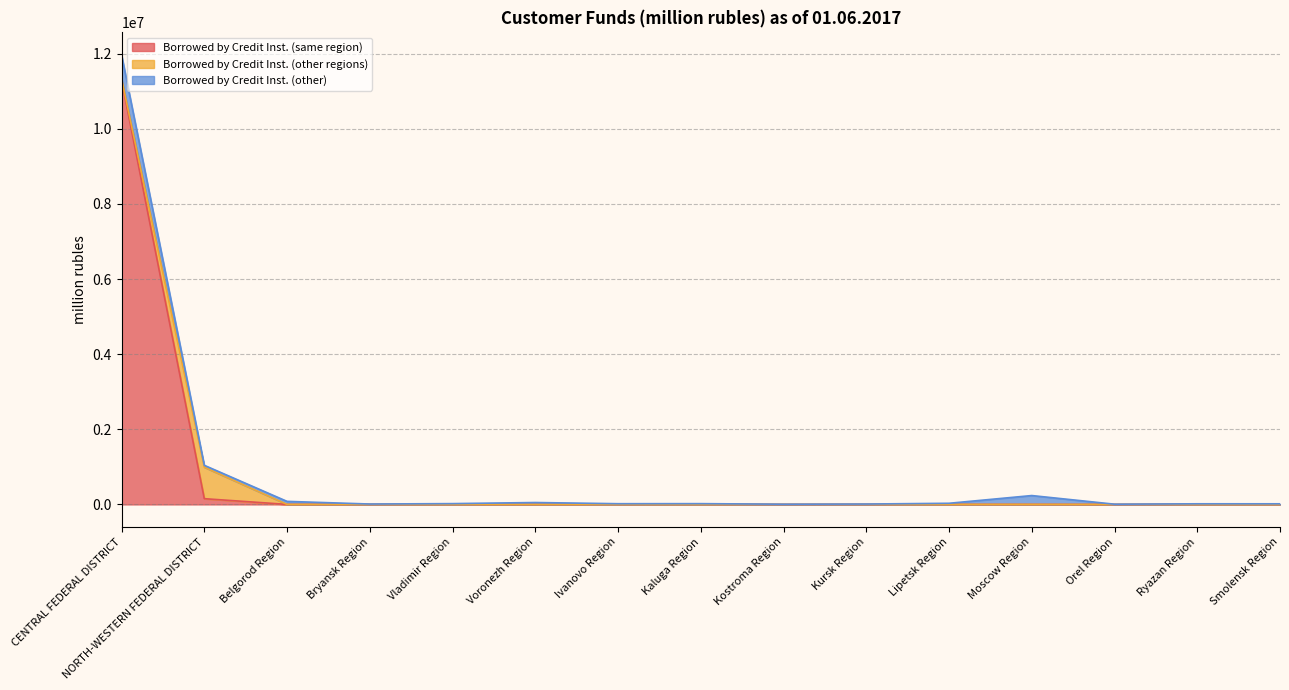

The value of Borrowed by Credit Inst. (other regions) at Lipetsk Region is 66. True or false?

False